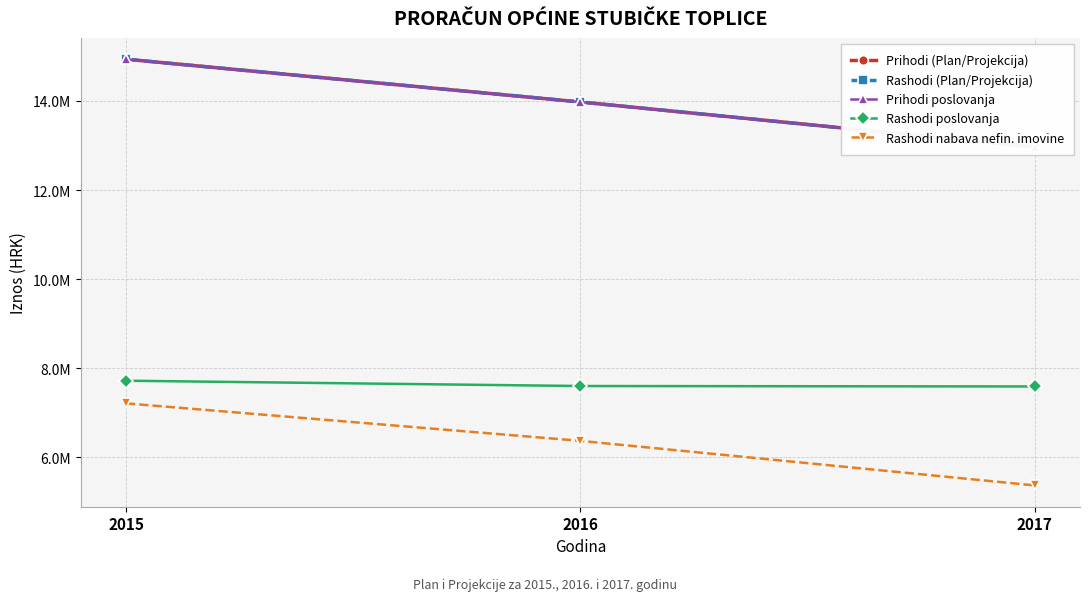

Reading right to left, what are all the values shown in this chart?

Prihodi (Plan/Projekcija): 12967300	13977300	14937300
Rashodi (Plan/Projekcija): 12967300	13977300	14937300
Prihodi poslovanja: 12965500	13975500	14935500
Rashodi poslovanja: 7593800	7603800	7722800
Rashodi nabava nefin. imovine: 5373500	6373500	7214500